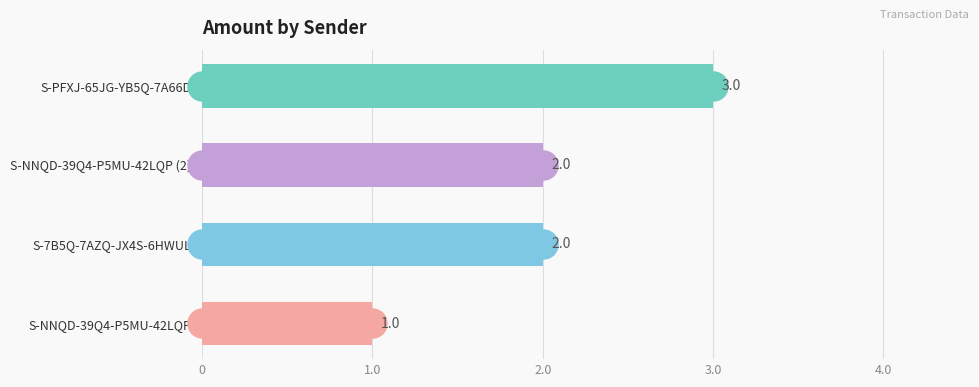

How many values are below 2?

1